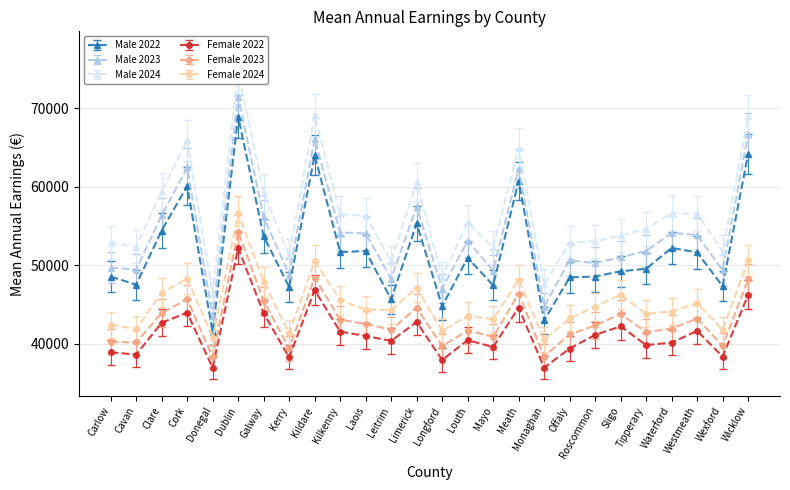

What is the sum of the Male 2022 values at Roscommon and Wicklow?

112726